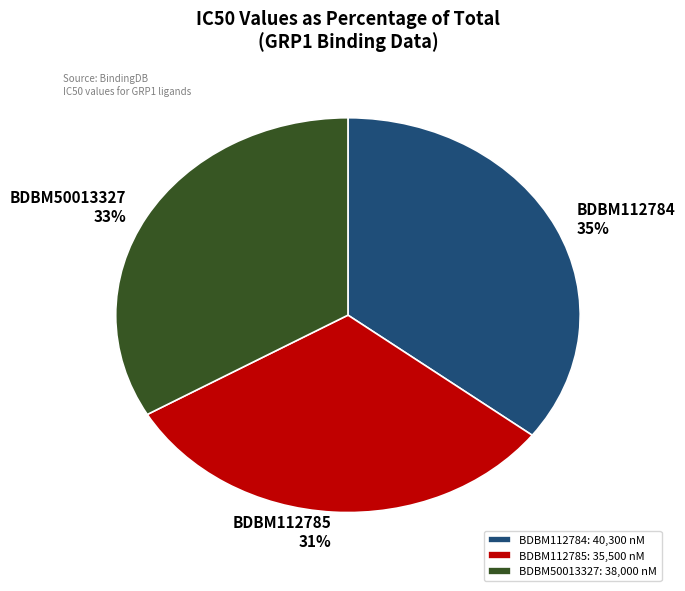

Does any single category account for the majority?

No